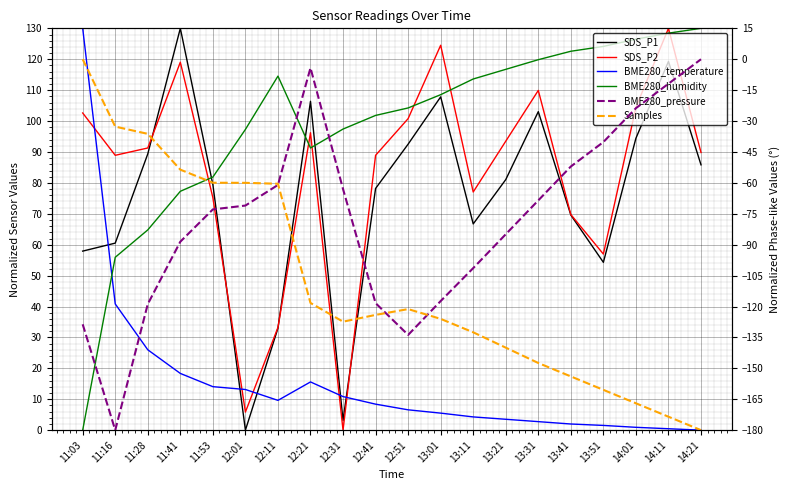

What is the difference between the second highest and minimum values in the SDS_P1 series?

119.3